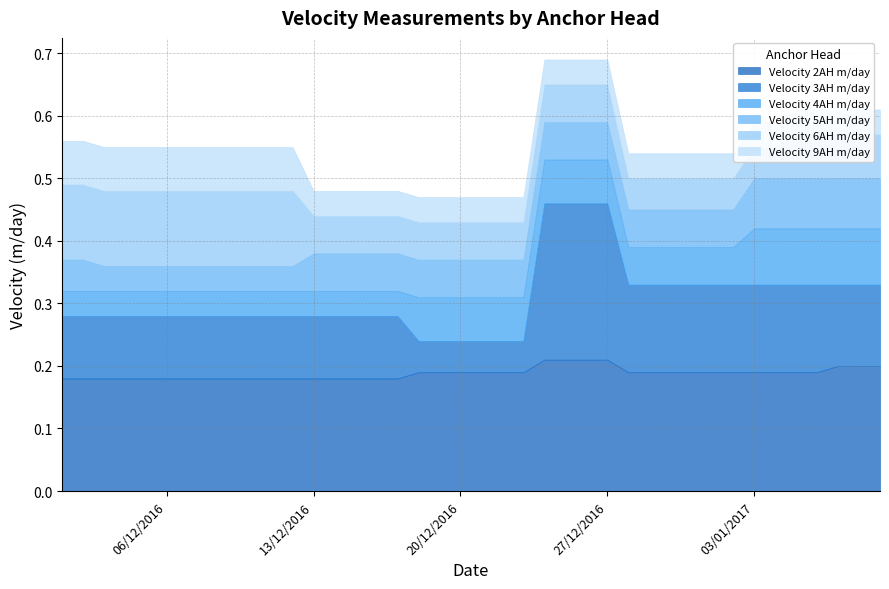

What is the sum of the Velocity 9AH m/day values at 03/01/2017 and 20/12/2016?

0.1